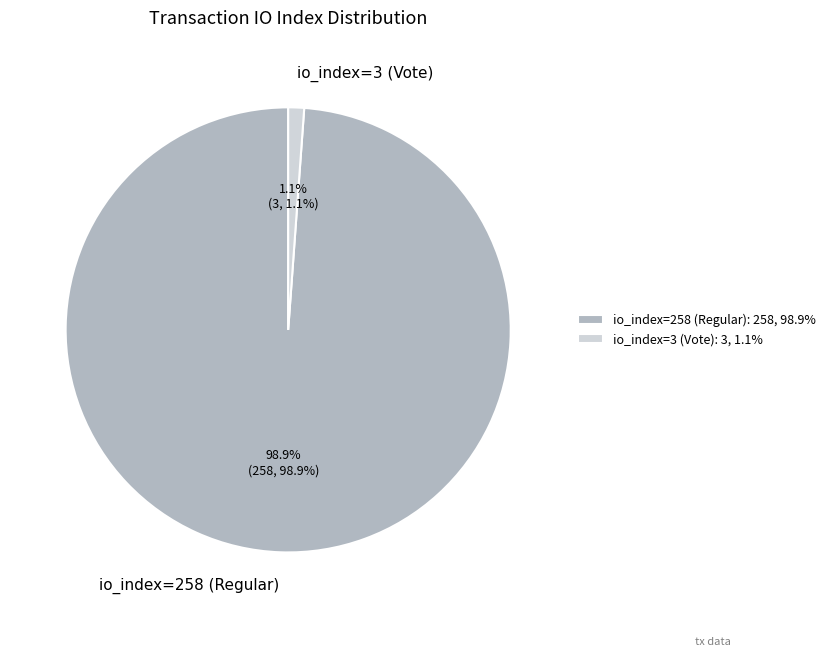

To the nearest percent, what is the combined percentage of io_index=258 (Regular) and io_index=3 (Vote)?

100%